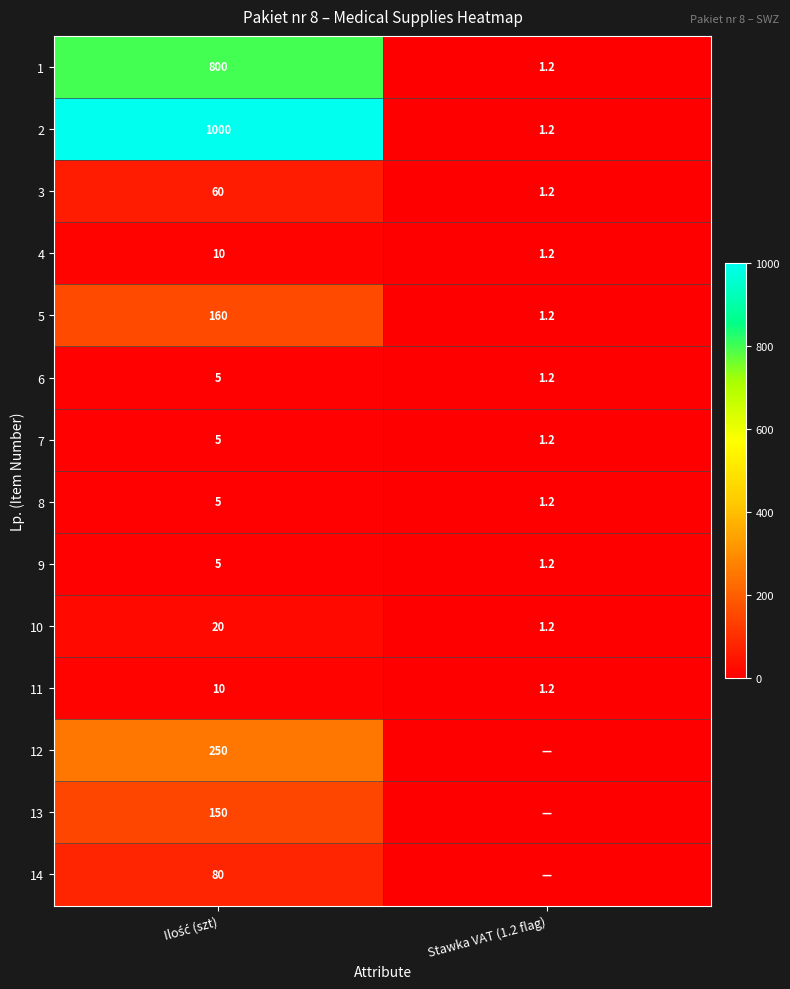

The value of 1 at Stawka VAT (1.2 flag) is 1.7. True or false?

False